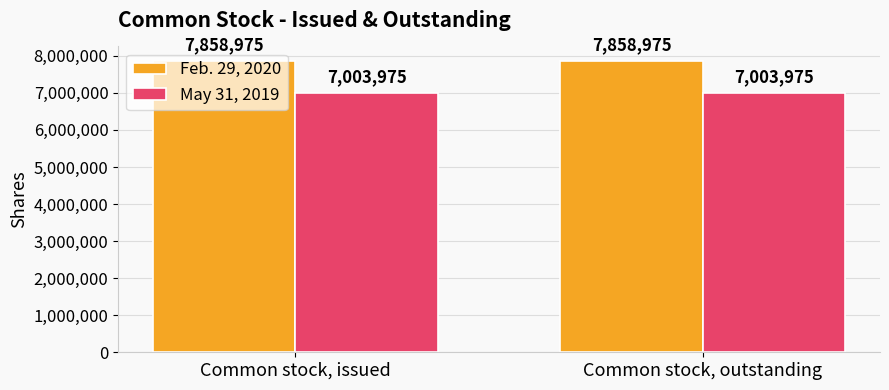

Rank the series at Common stock, issued from lowest to highest value.

May 31, 2019, Feb. 29, 2020